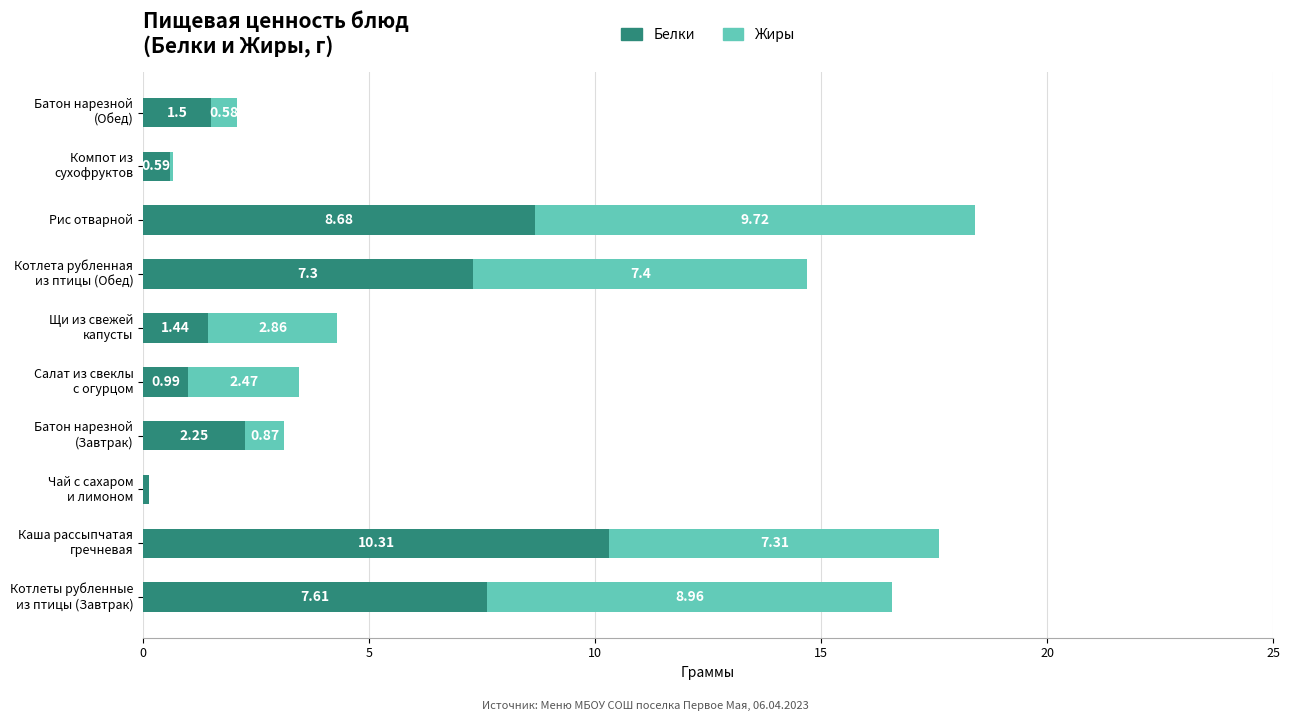

At which category is the sum across all series the highest?

Рис отварной